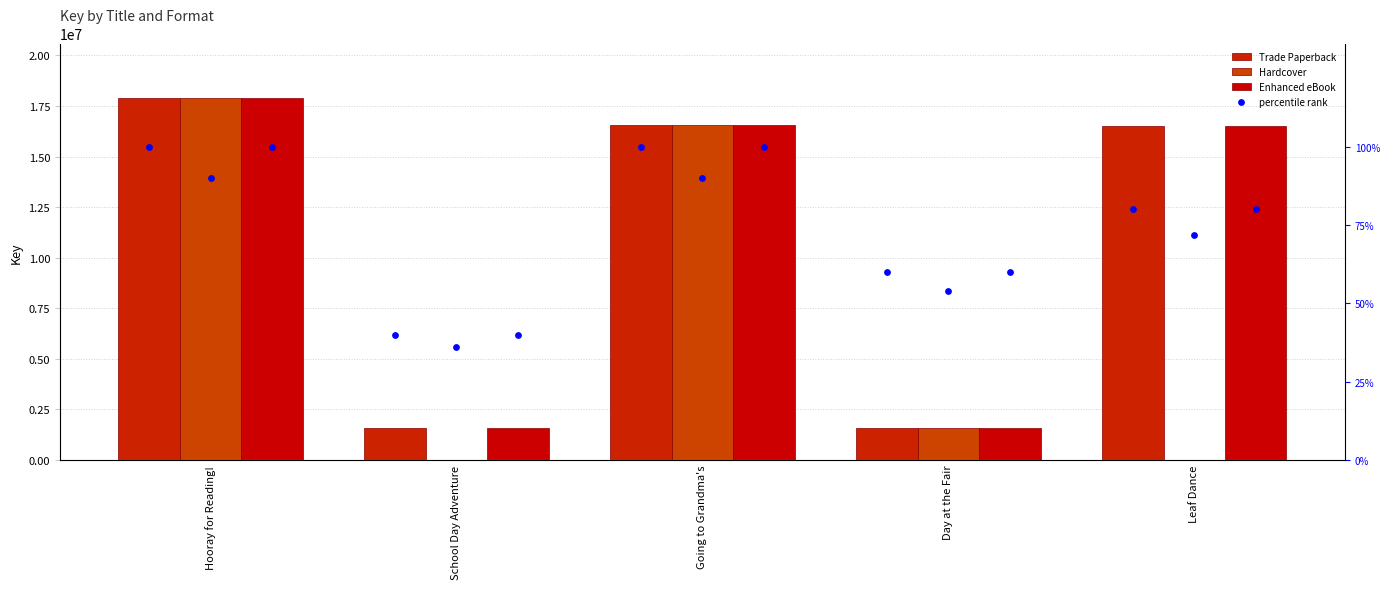

At which category is the sum across all series the highest?

Hooray for Reading!